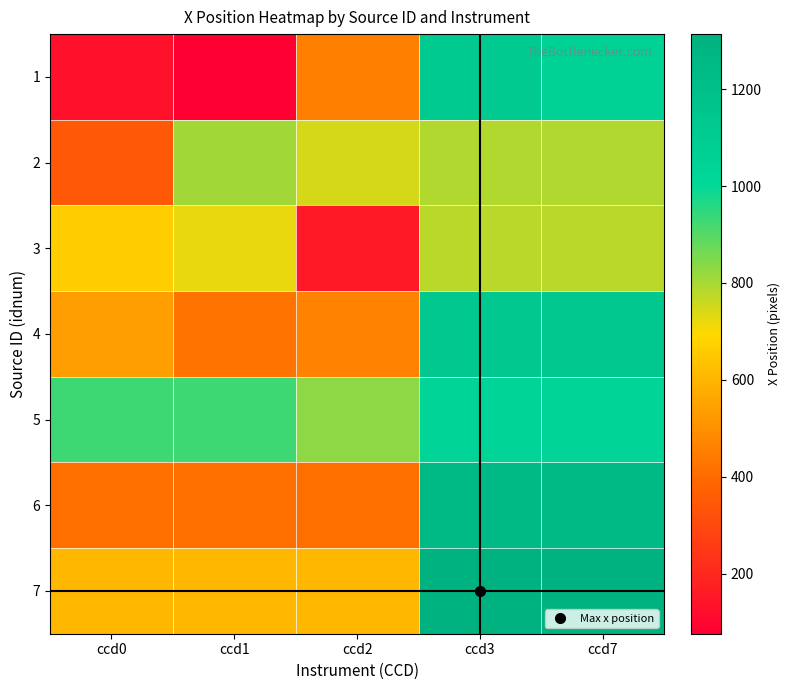

How many categories are shown in the chart?

5